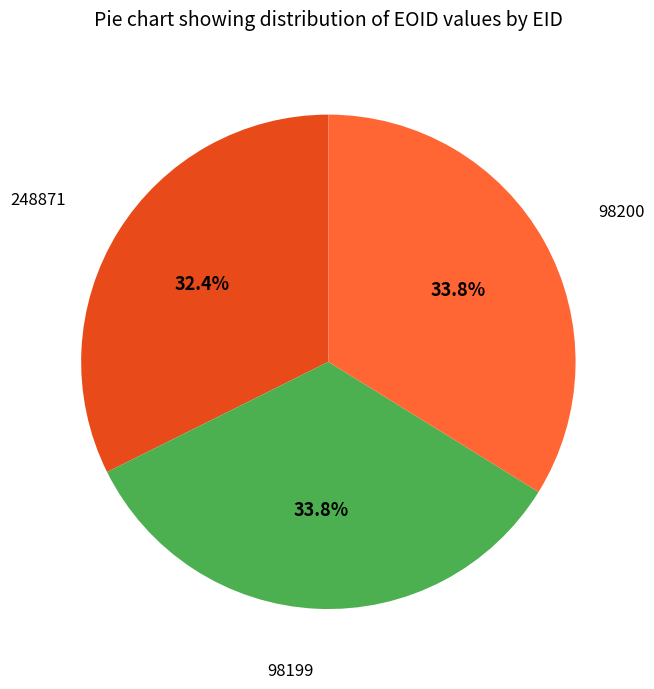

Is there any slice that represents more than half of the pie?

No